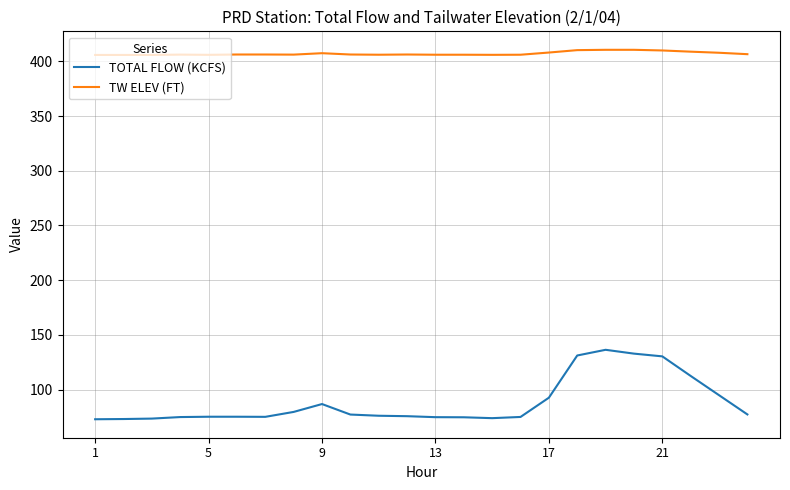

What is the sum of all TOTAL FLOW (KCFS) values?

2119.5